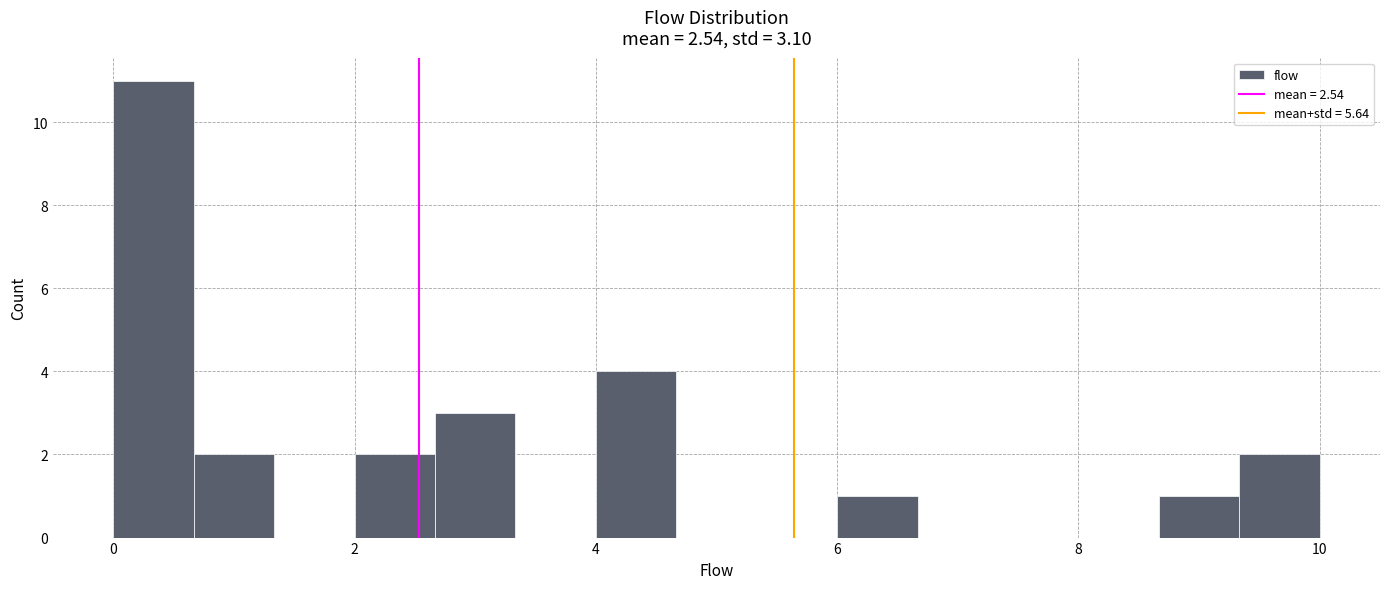

Around what value on the x-axis is the tallest bar? Give the approximate position of its centre, as read against the axis.

0.4